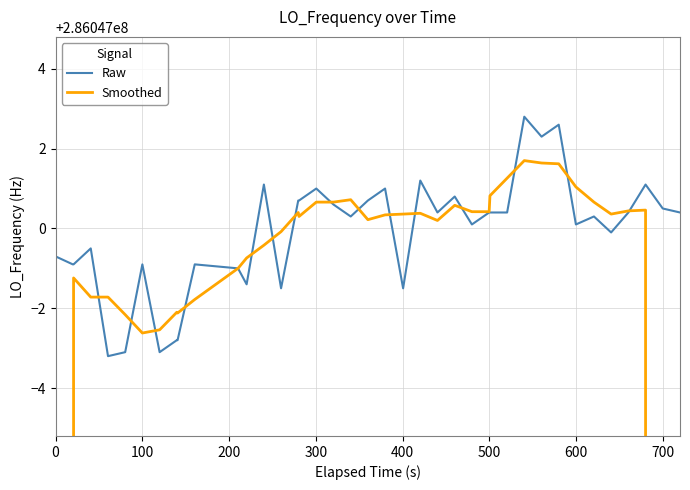

How many interior local peaks does the Raw series have?

12